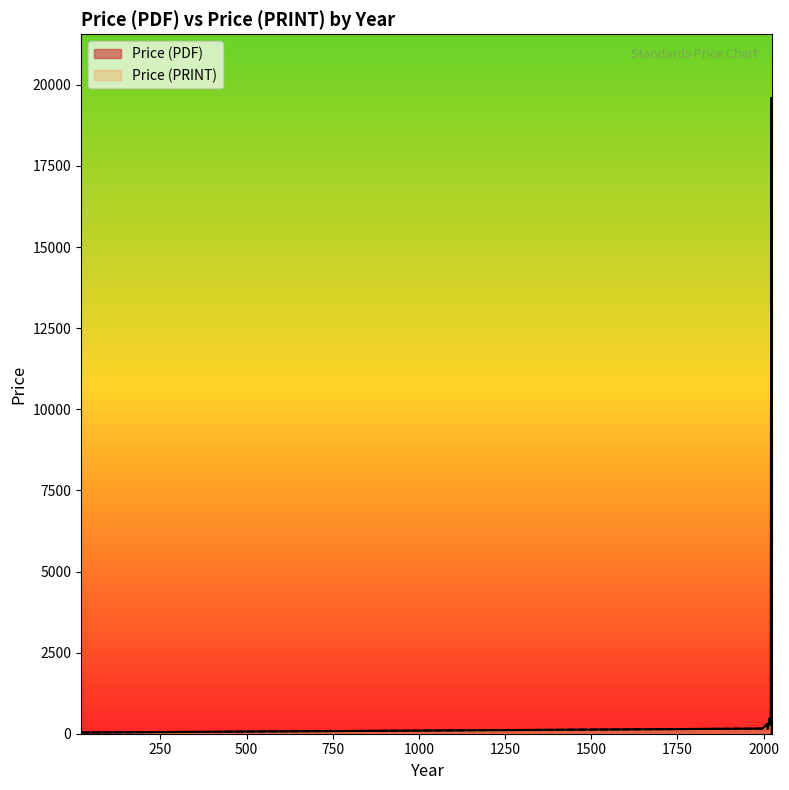

The value of Price (PDF) at 21 is 280. True or false?

True